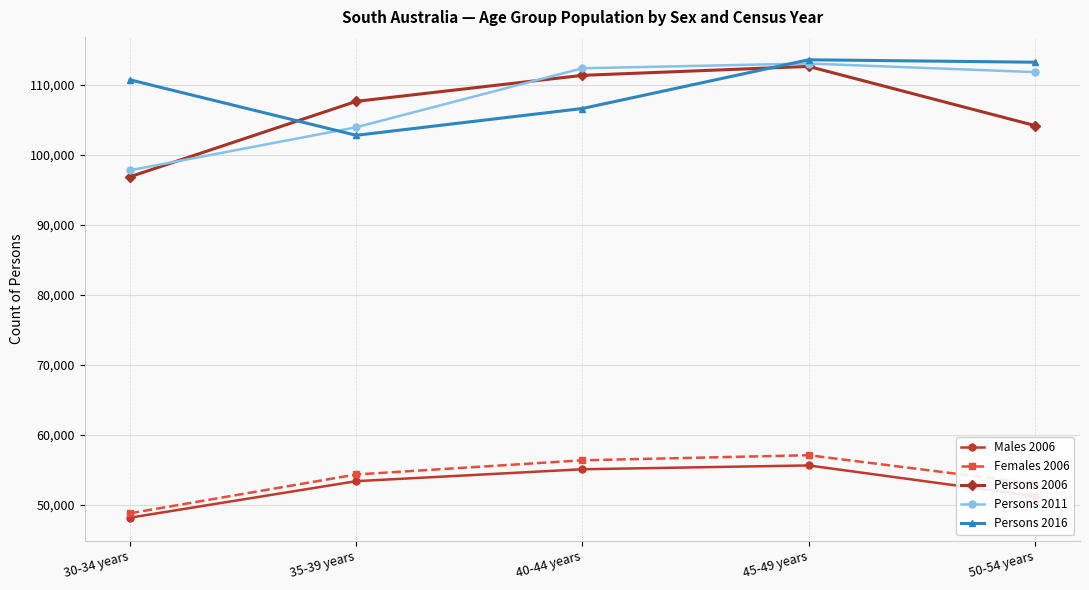

What is the difference between the Persons 2011 values at 45-49 years and 40-44 years?

679